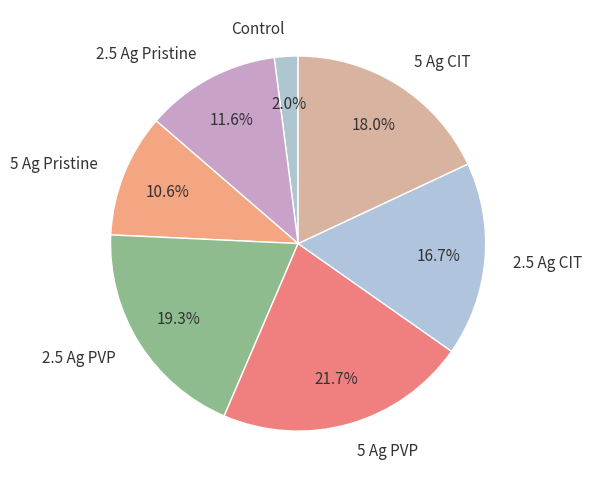

Which slice is the largest?

5 Ag PVP